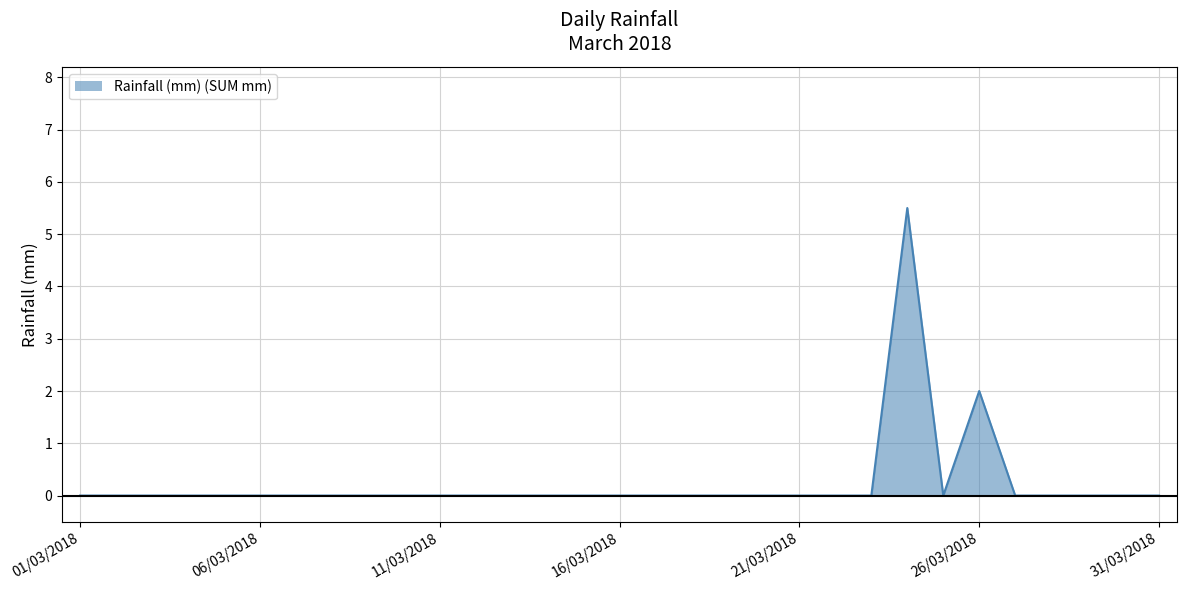

What is the difference between the maximum and minimum values?

5.5